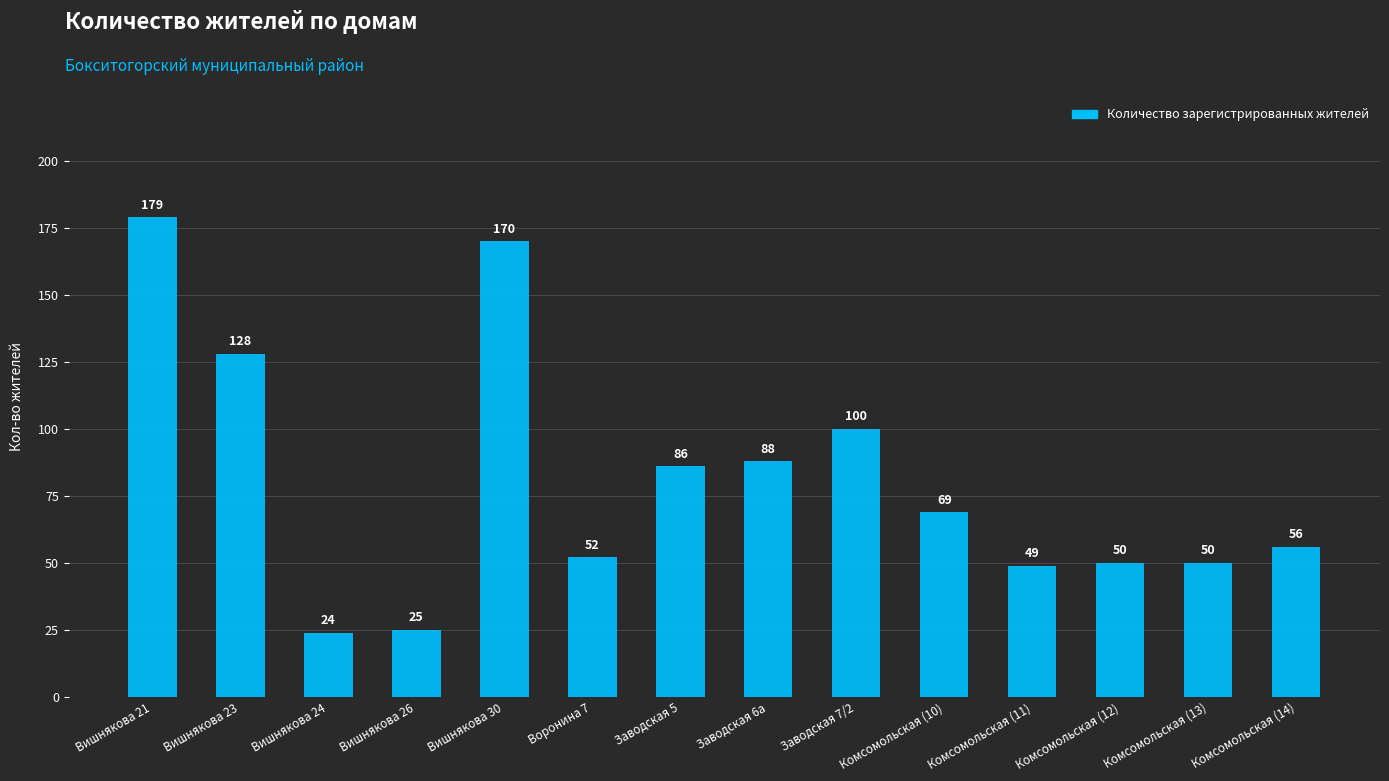

Count the number of data series in this chart.

1